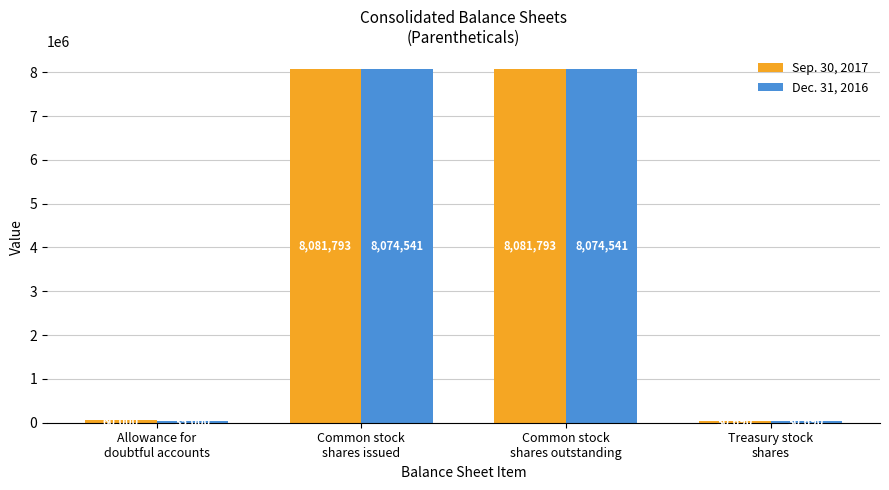

Rank the series by their maximum value, from lowest to highest.

Dec. 31, 2016, Sep. 30, 2017